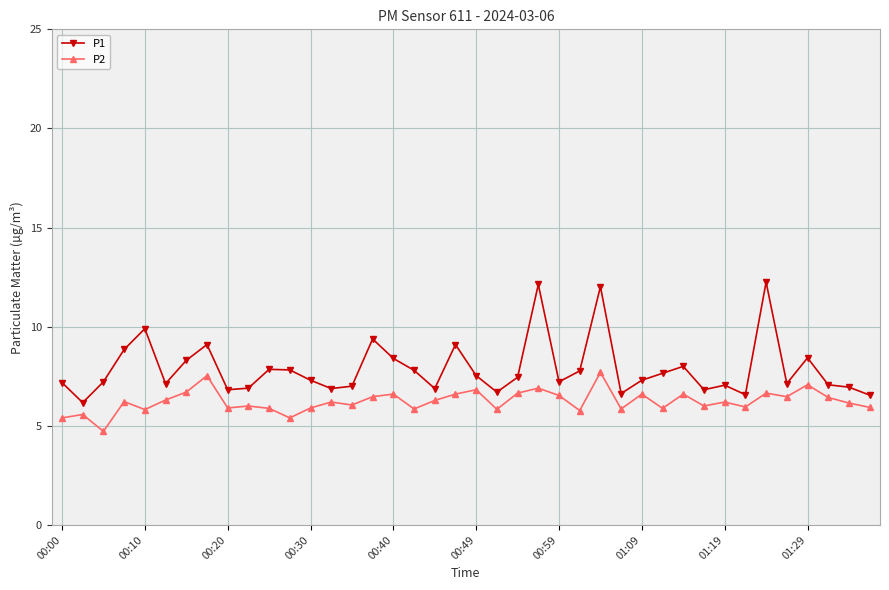

True or false: P2 has more than 0 points higher than both neighbors.

True